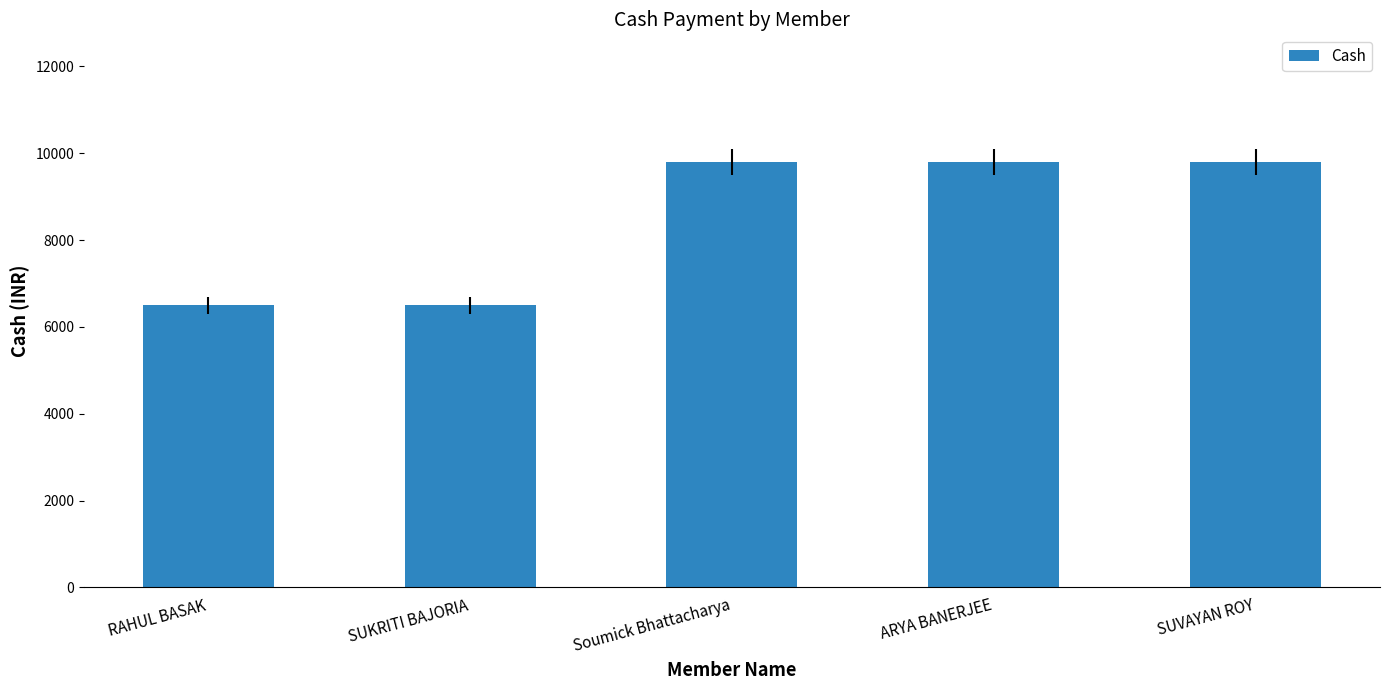

What is the difference between the maximum and minimum values?

3300